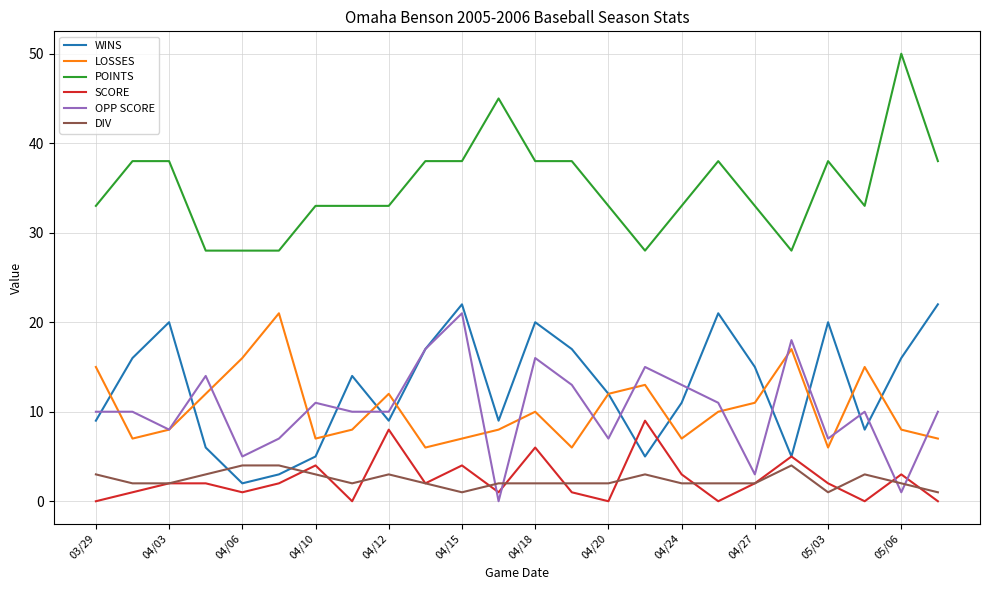

True or false: OPP SCORE and POINTS cross at least once.

False